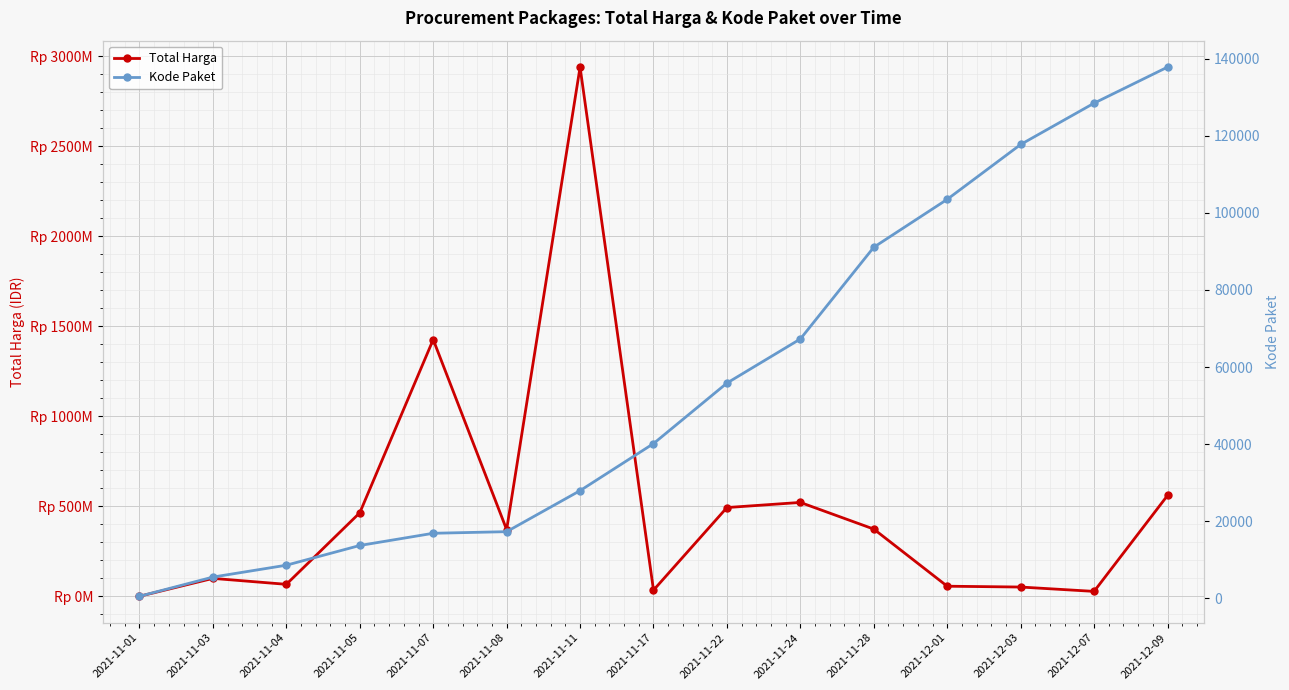

True or false: Kode Paket and Total Harga cross at least once.

False